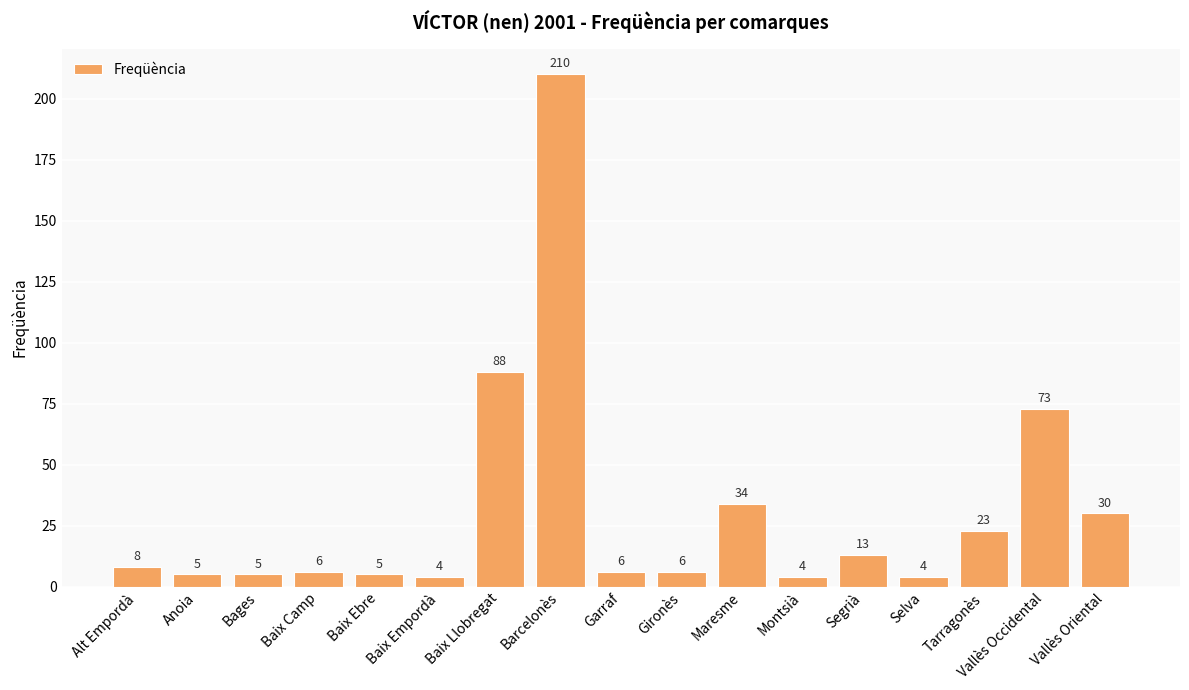

What is the difference between the second highest and second lowest values?

84